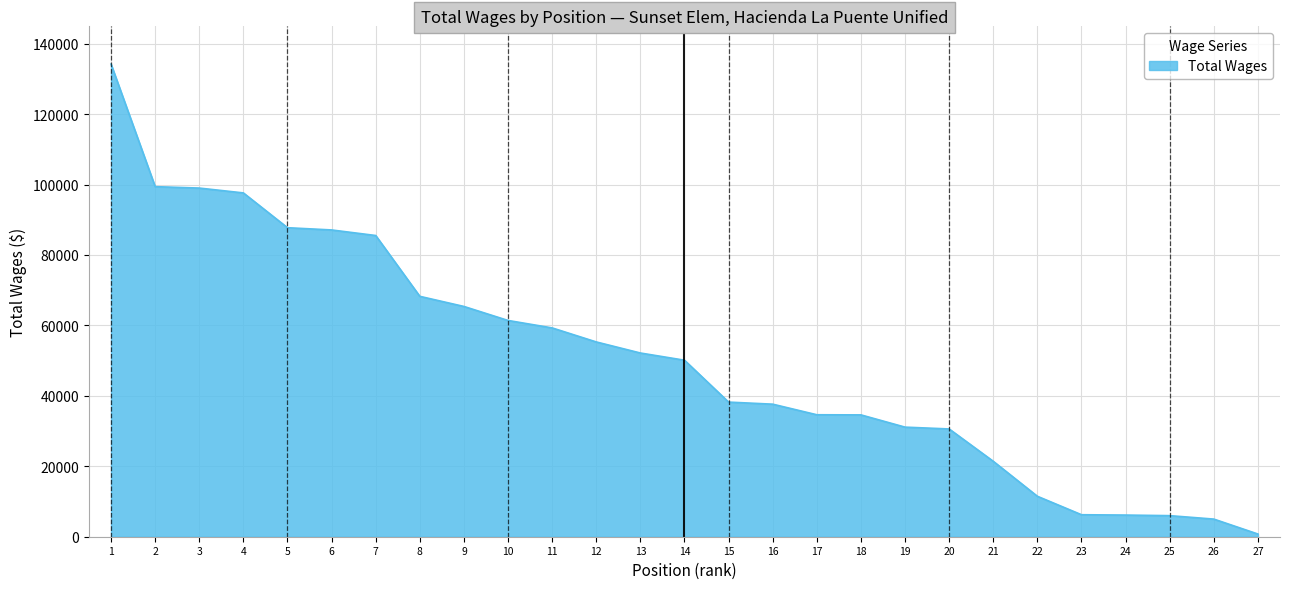

Is it true that the value at 8 is 114247?

False